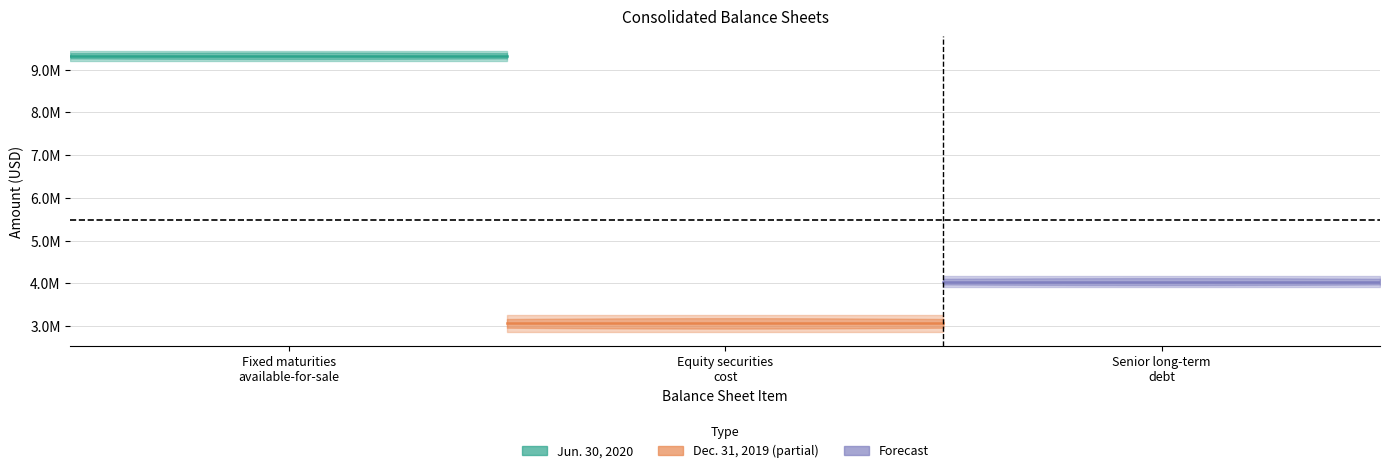

Count the number of categories in the chart.

3